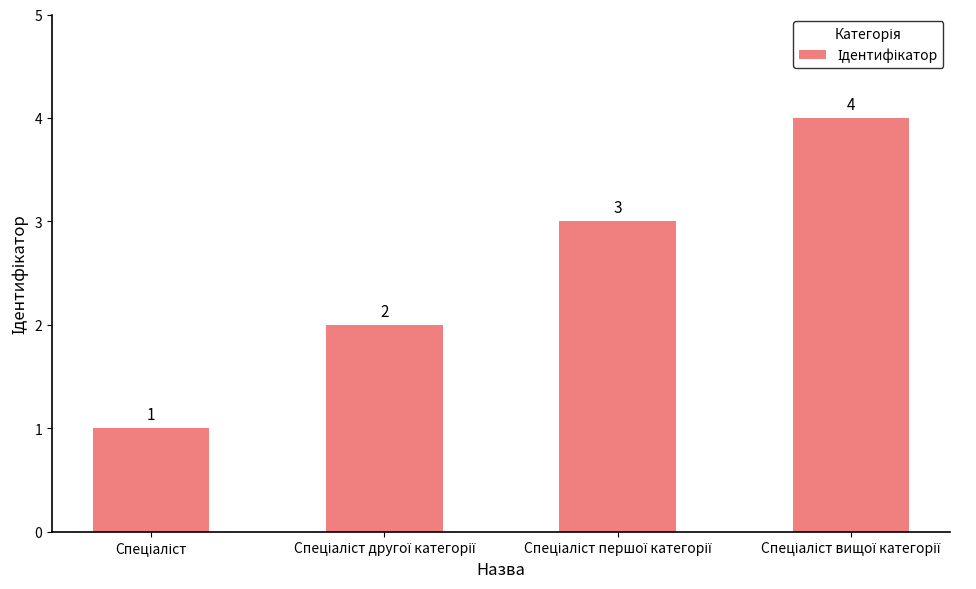

Does the chart contain stacked bars?

No